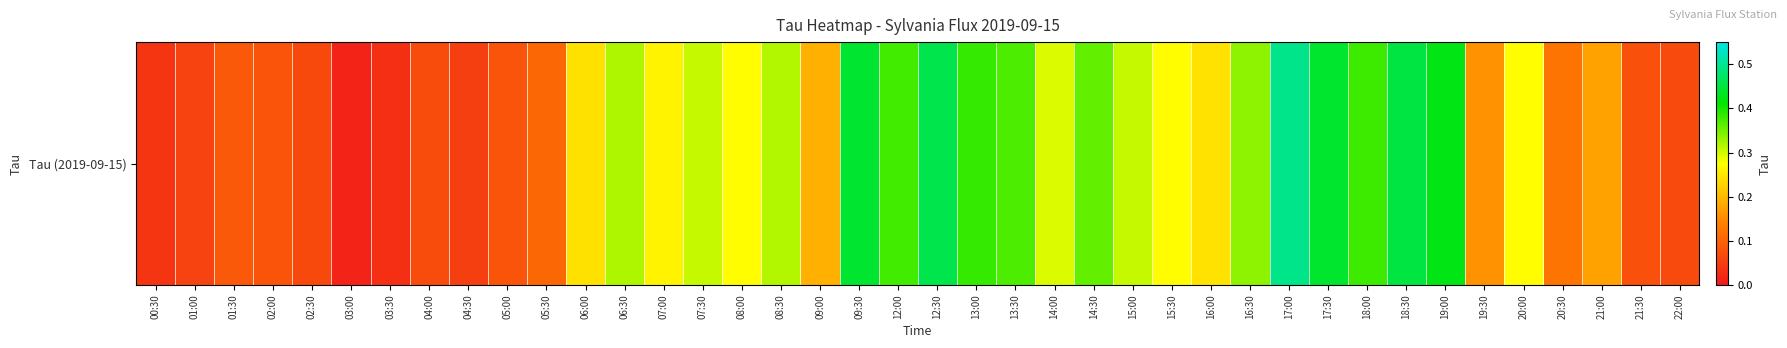

What is the change in value from 07:30 to 18:00?

+0.1